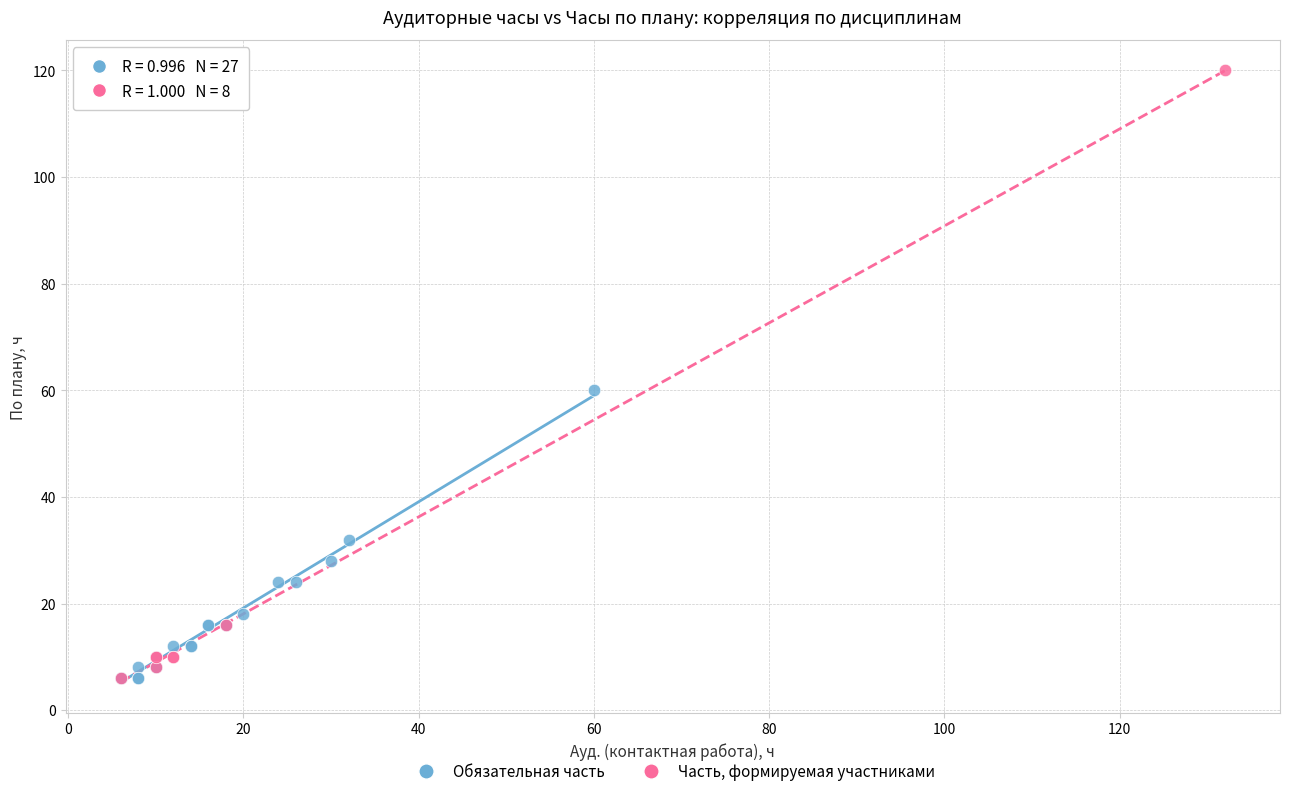

Which series contains the highest Y value?

Часть, формируемая участниками